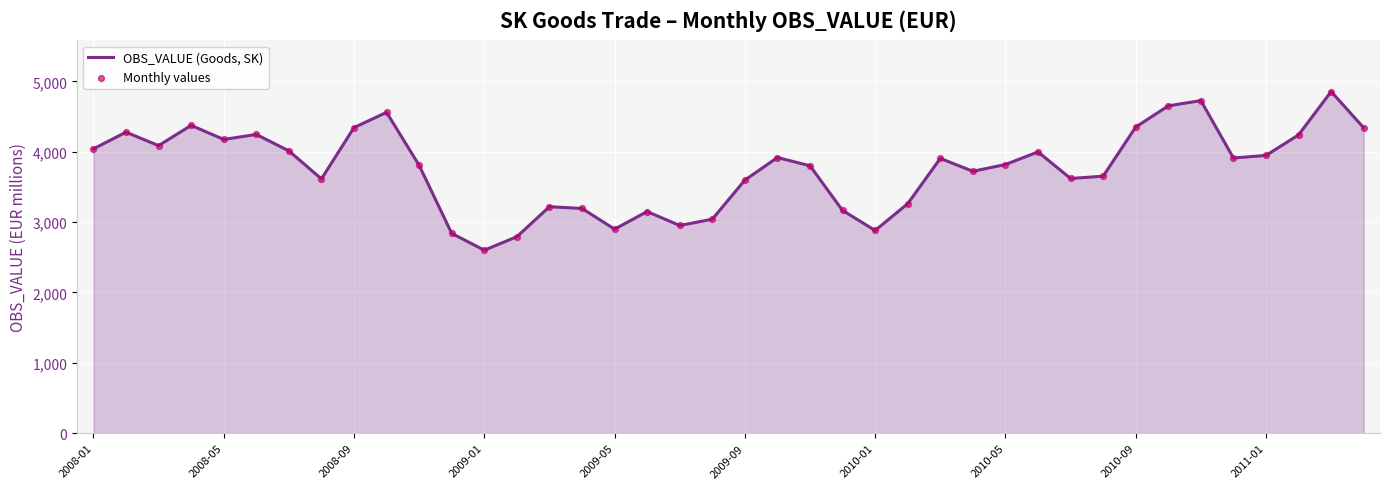

What is the maximum value shown in the chart?

4855.3